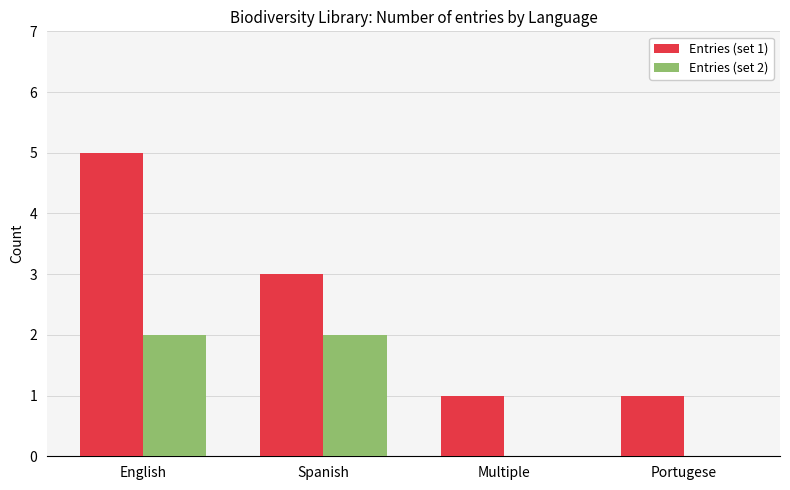

How many categories are shown in the chart?

4